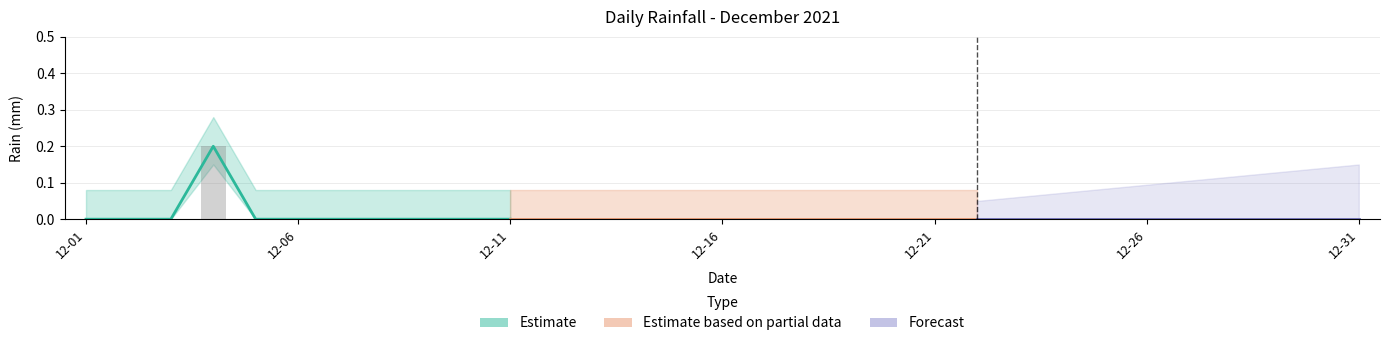

True or false: the data shows -0.1 at 2021-12-29.

False